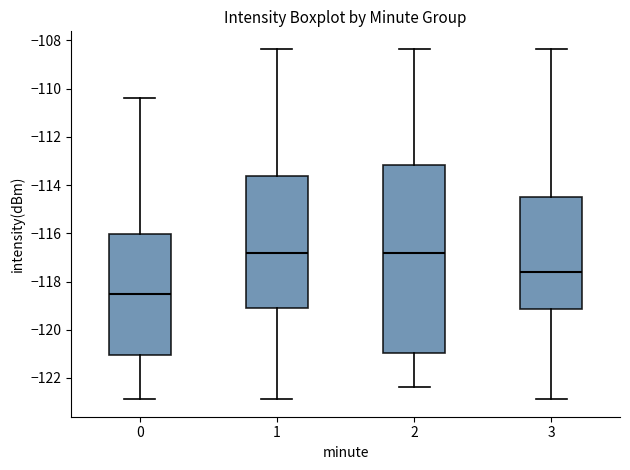

Reading left to right, read every box against the y-axis: the position of its median line, the range the box covers, and the ends of its whiskers. The values are not printed on the chart, so give them approximately, as read against the axis.

0: median -118.6, box -121.0 to -116.0, whiskers -122.8 to -110.4
1: median -116.8, box -119.0 to -113.6, whiskers -122.8 to -108.4
2: median -116.8, box -121.0 to -113.2, whiskers -122.4 to -108.4
3: median -117.6, box -119.2 to -114.4, whiskers -122.8 to -108.4